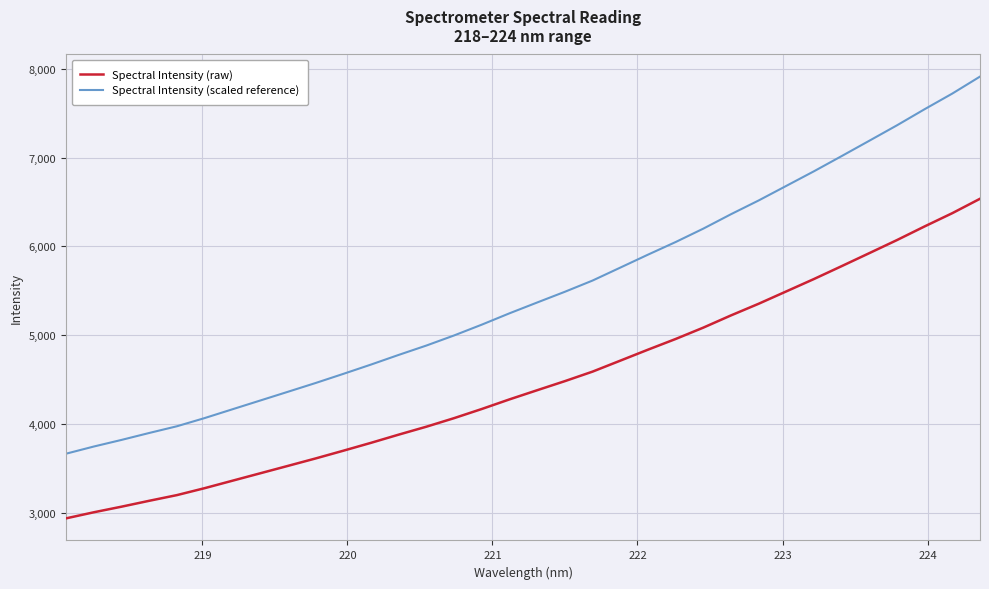

True or false: Spectral Intensity (scaled reference) has more than 1 interior local peaks.

False